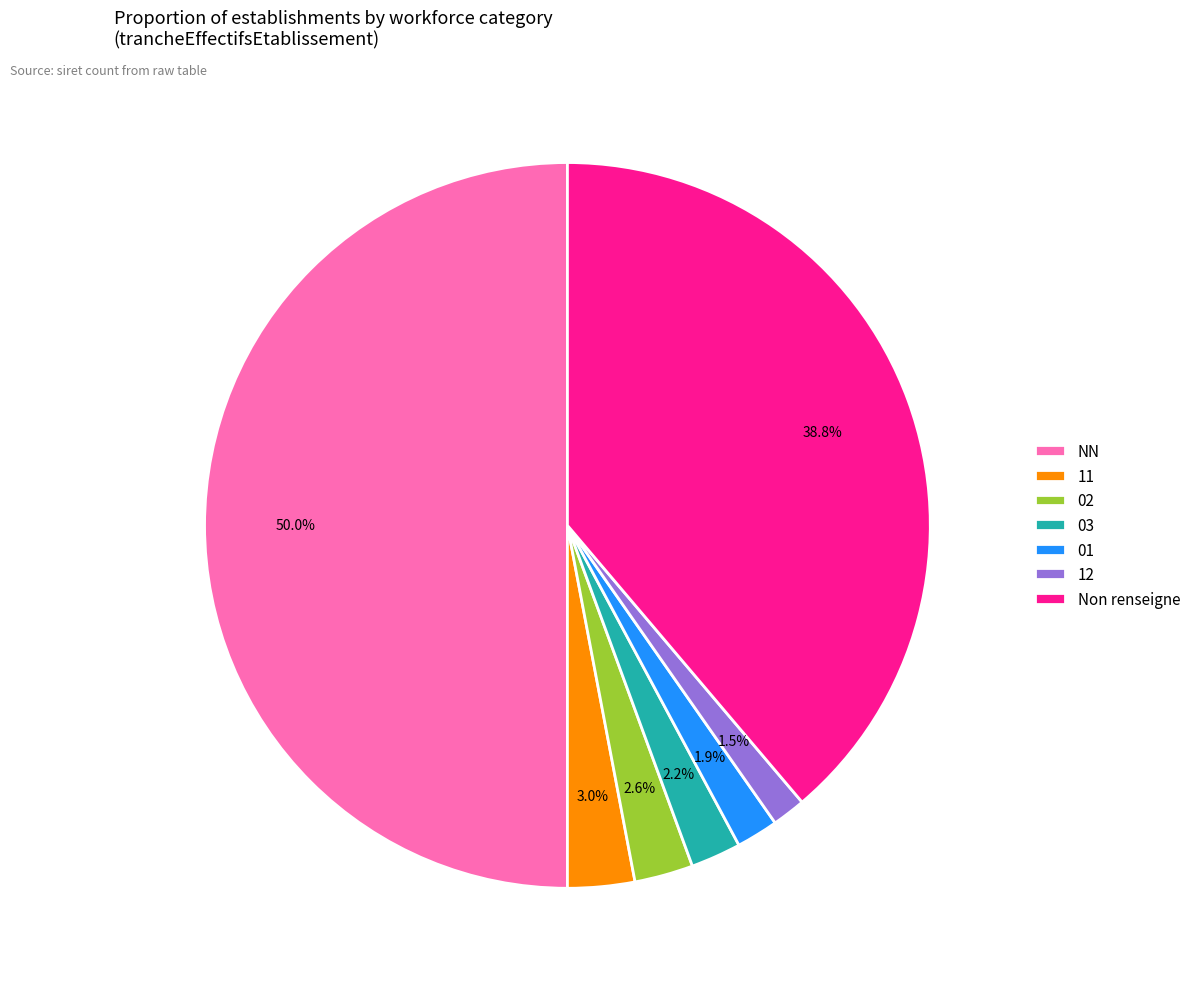

To the nearest percent, what portion does 01 represent?

2%